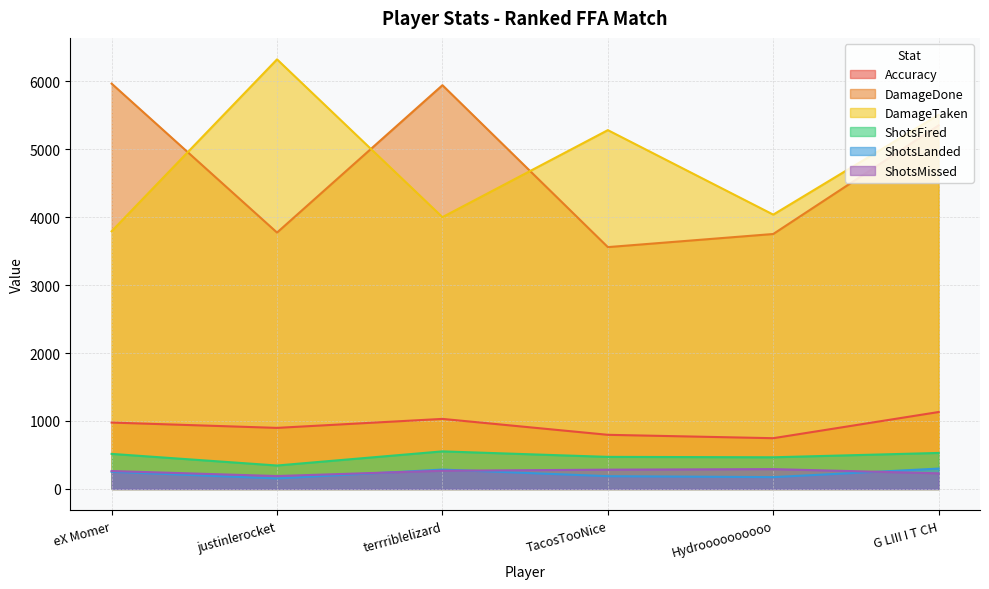

Reading right to left, transcribe all the data shown in this chart.

Accuracy: 1132.0	746.8	796.6	1030.8	898.6	976.8
DamageDone: 5349.0	3751.0	3558.0	5940.0	3772.0	5963.0
DamageTaken: 5505.0	4036.0	5279.0	3999.0	6320.0	3791.0
ShotsFired: 530.0	466.0	472.0	553.0	345.0	516.0
ShotsLanded: 300.0	174.0	188.0	285.0	155.0	252.0
ShotsMissed: 230.0	292.0	284.0	268.0	190.0	264.0